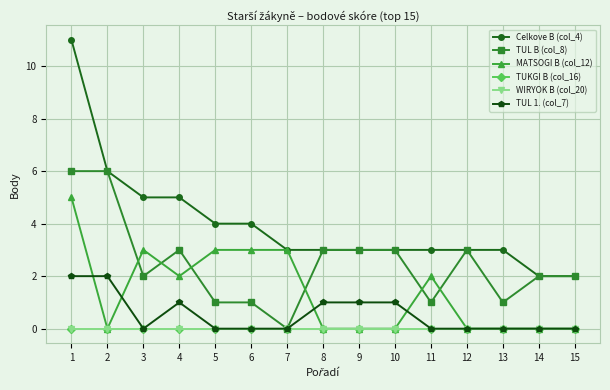

Does the chart have visible grid lines?

Yes